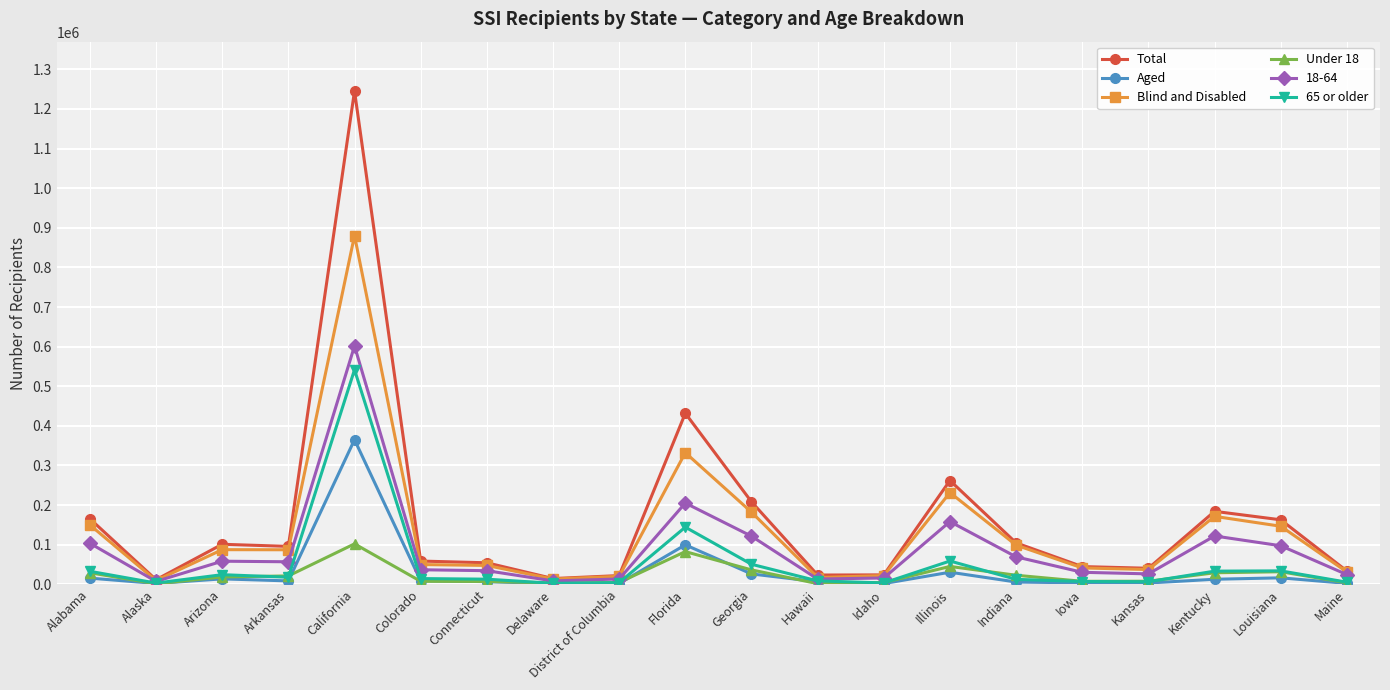

At which category does Aged reach its first local valley?

Alaska